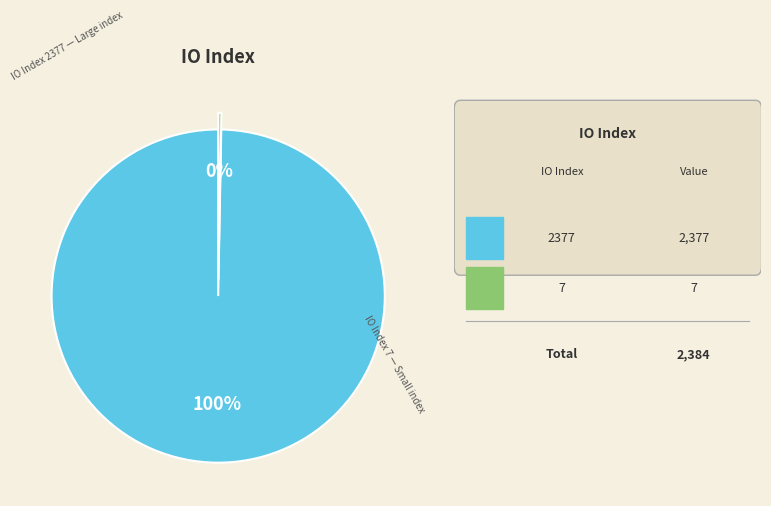

To the nearest percent, what is the average slice percentage?

50%